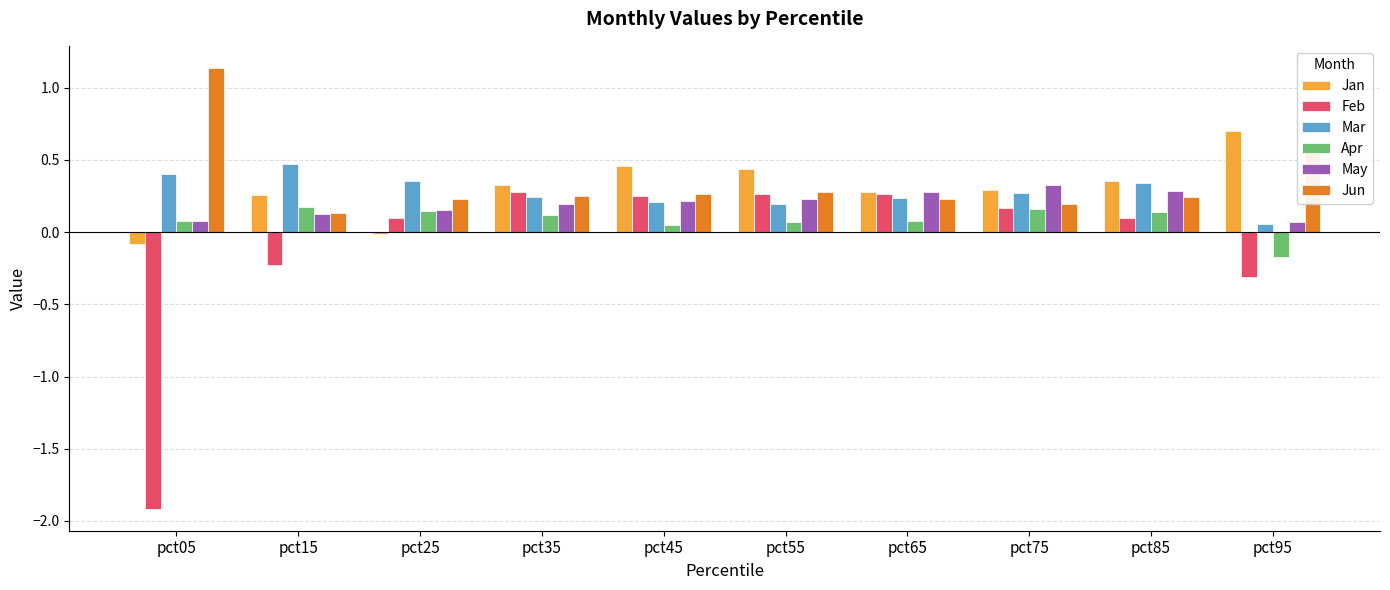

Which series has the largest total across all categories?

Jun